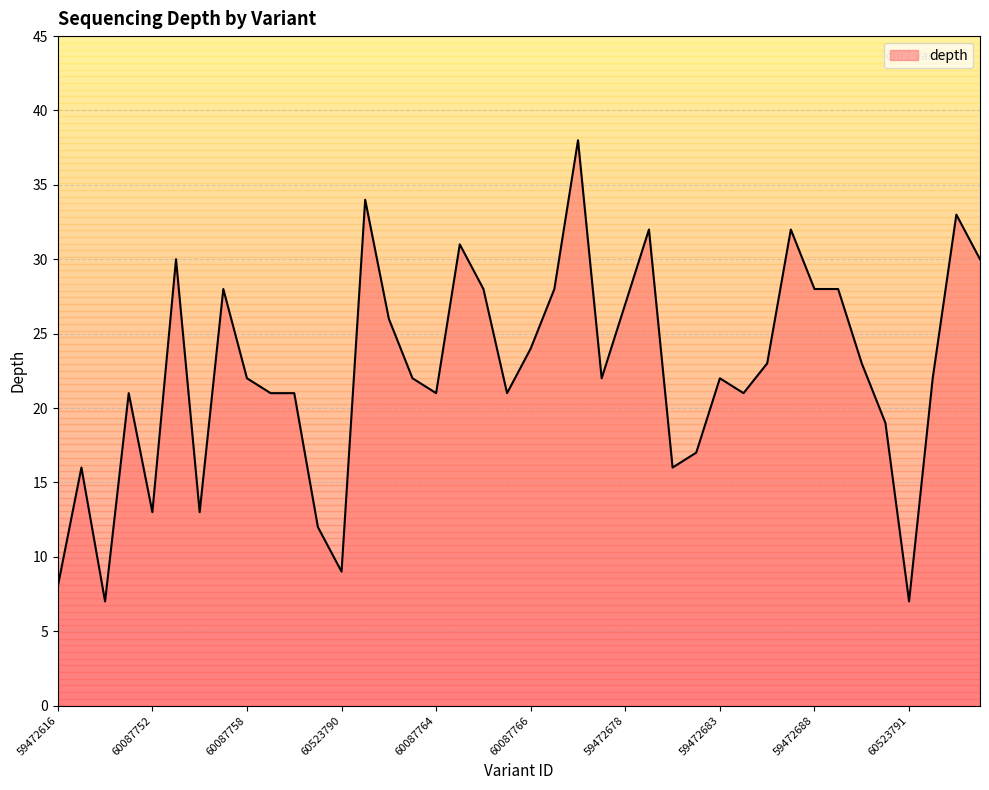

What is the minimum value shown in the chart?

7